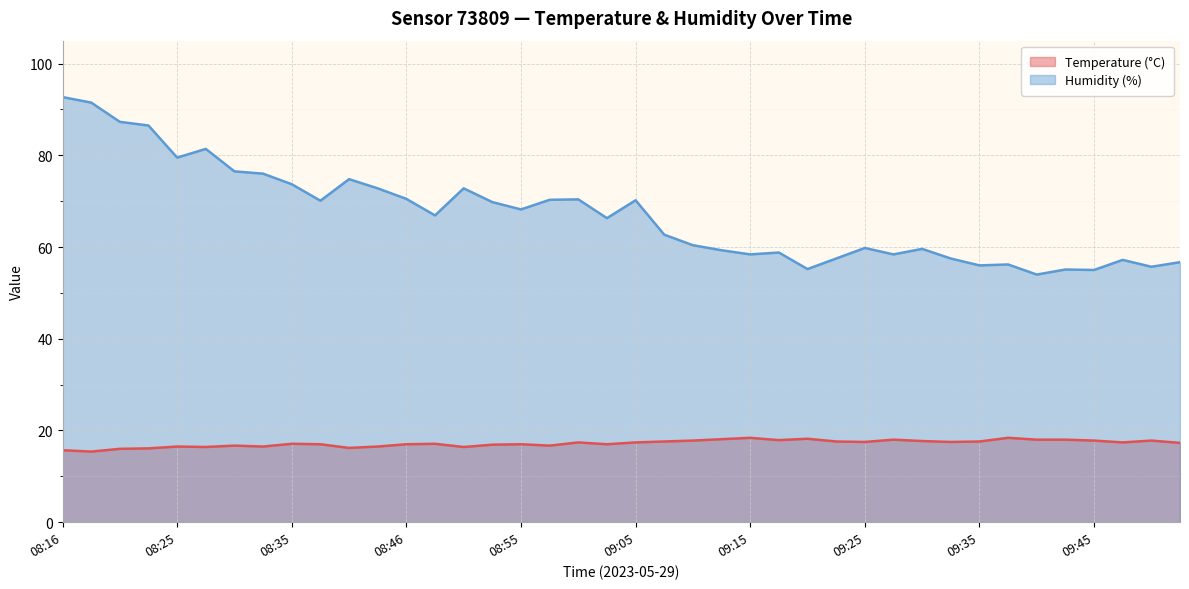

At 08:48, list the series in order from smallest to largest.

Temperature (°C), Humidity (%)